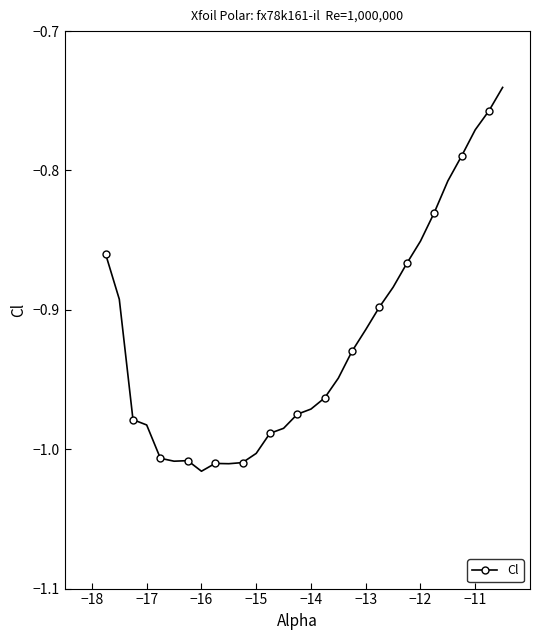

What is the difference between the maximum and second lowest values?

0.3